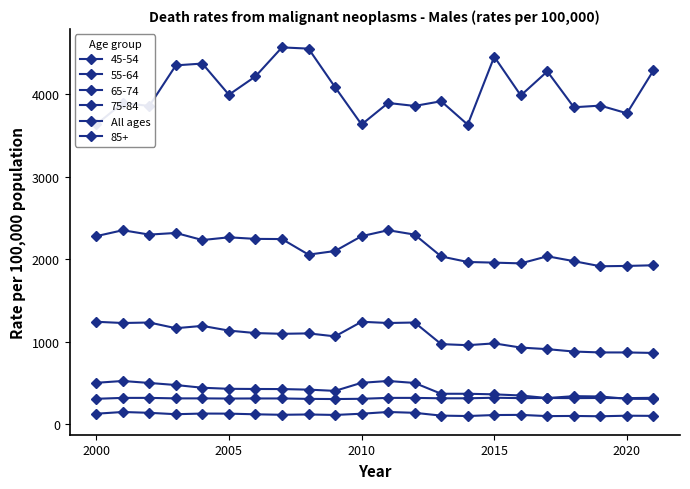

Is this an area chart (filled region under the line)?

No